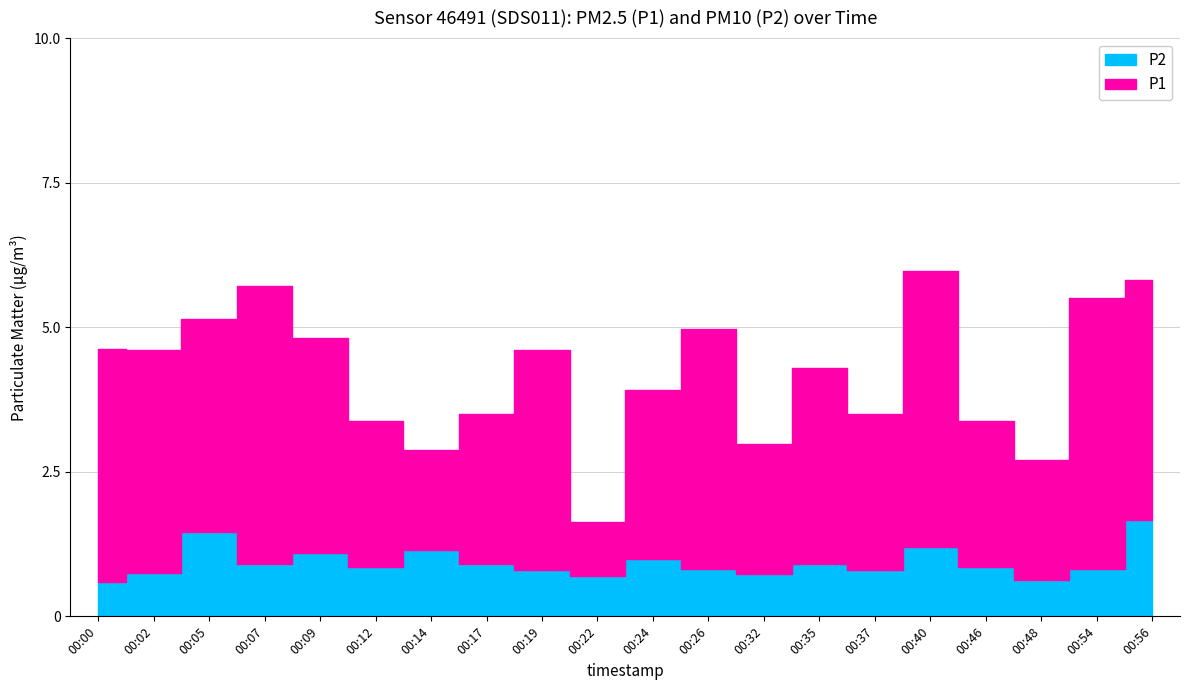

What is the maximum value for P1?

4.8